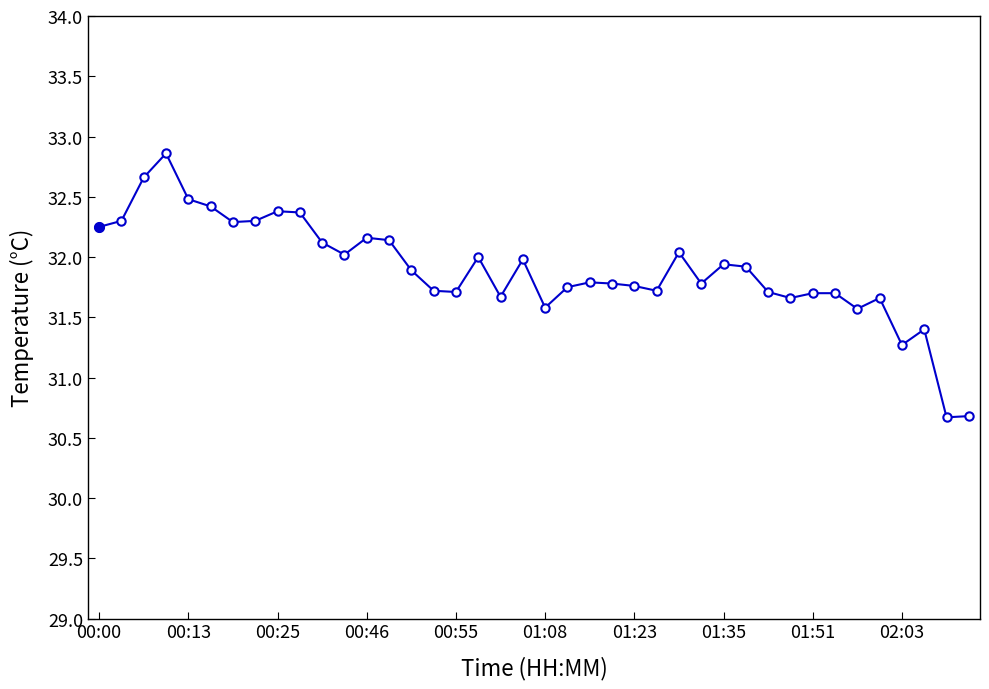

What is the smallest value displayed?

30.7